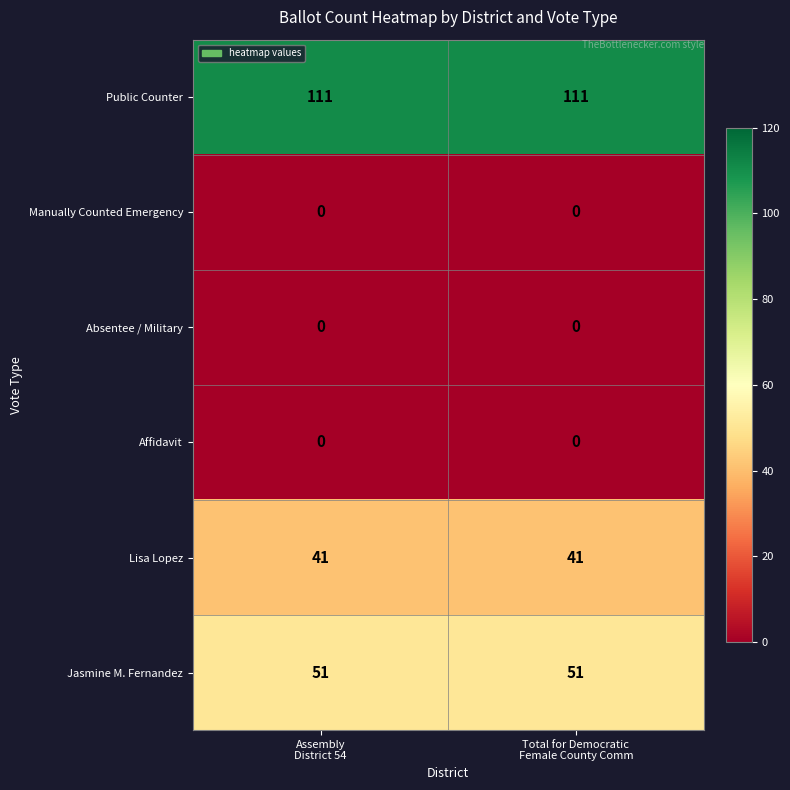

What is the minimum value for Jasmine M. Fernandez?

51